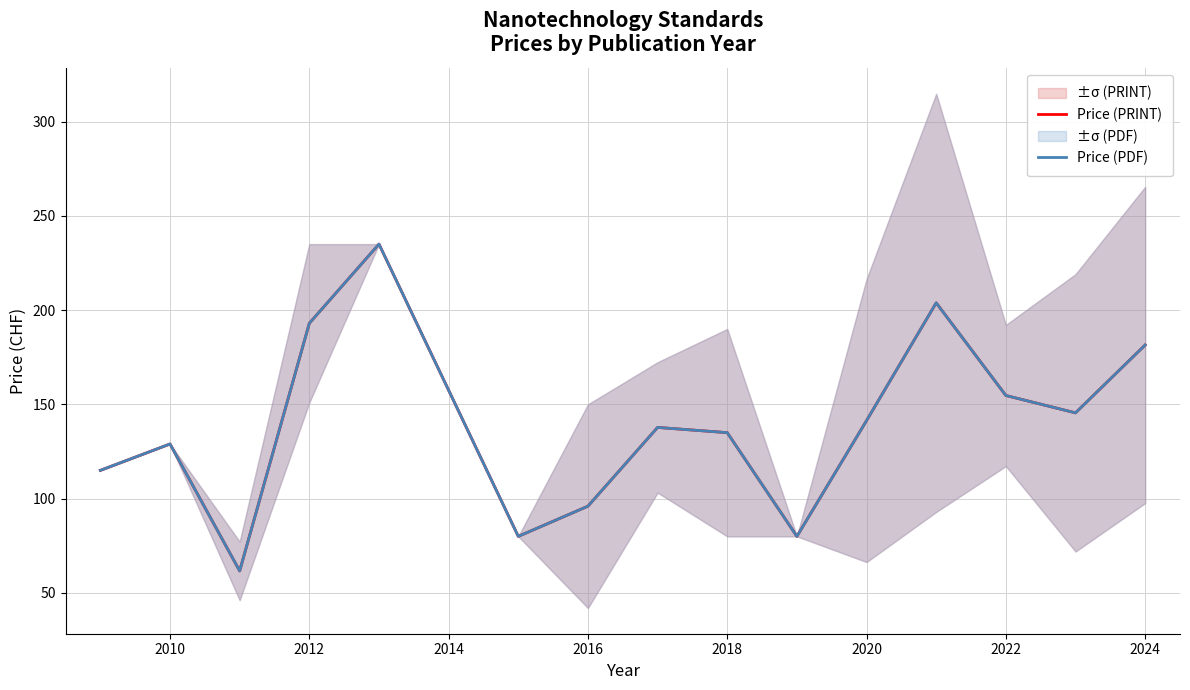

Which series has the largest range (max minus min)?

Price (PRINT)